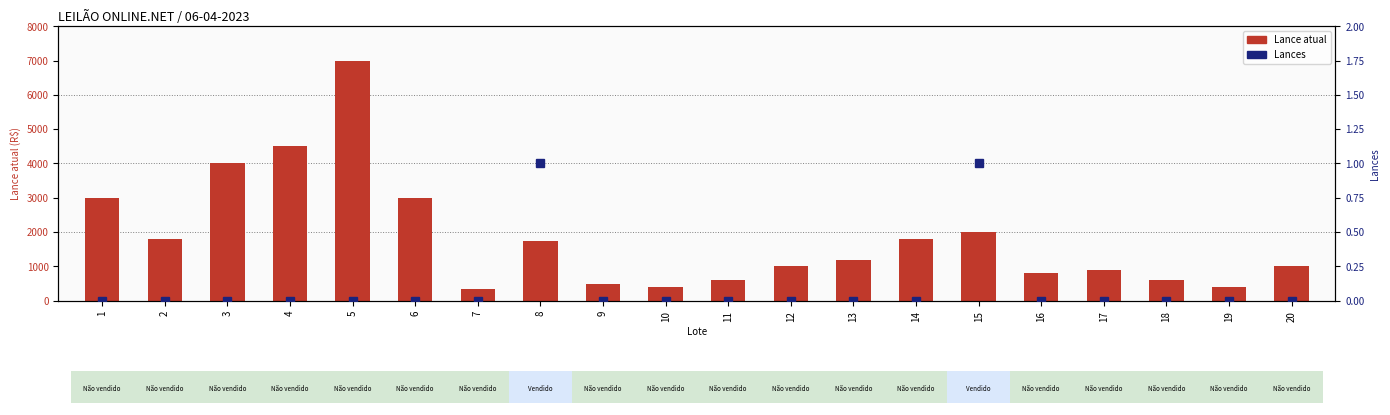

Is the value of Lances at 20 greater than the value of Lance atual at 2?

No